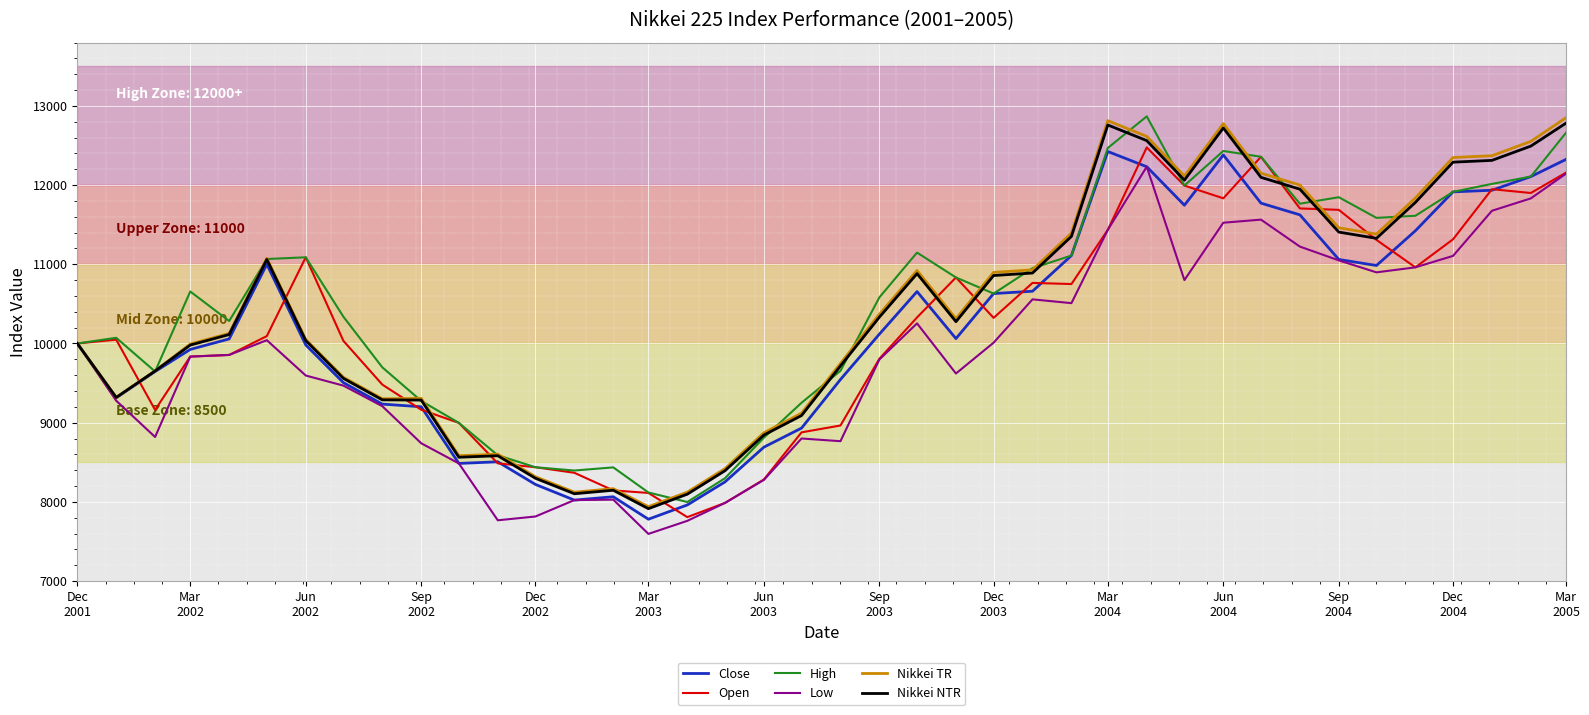

What is the minimum value for High?

7998.4